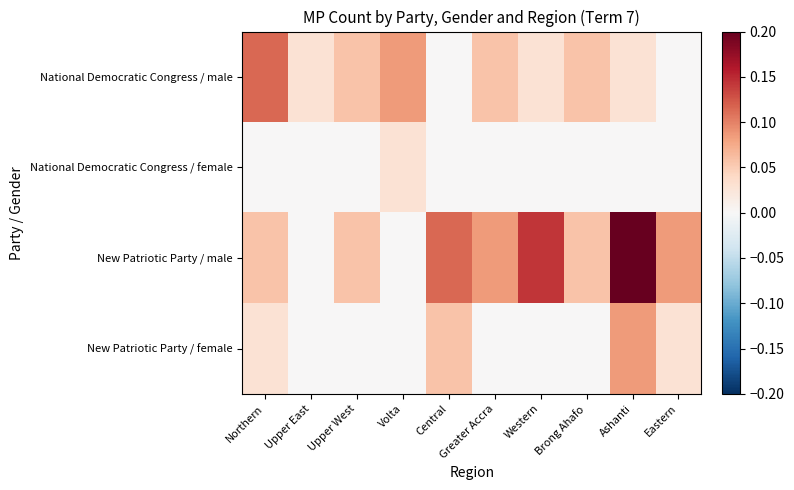

Between Central and Northern, which is larger?

Northern